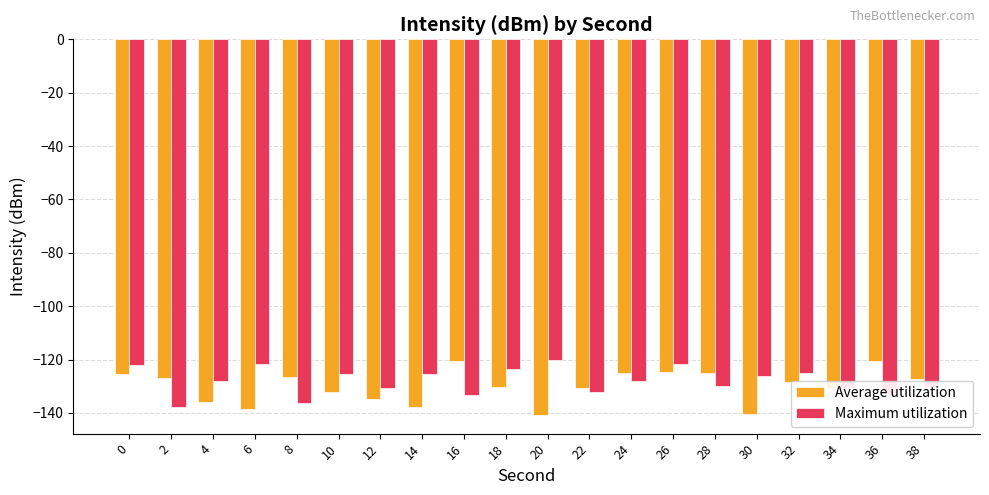

What is the sum of the Average utilization values at 28 and 12?

-259.8